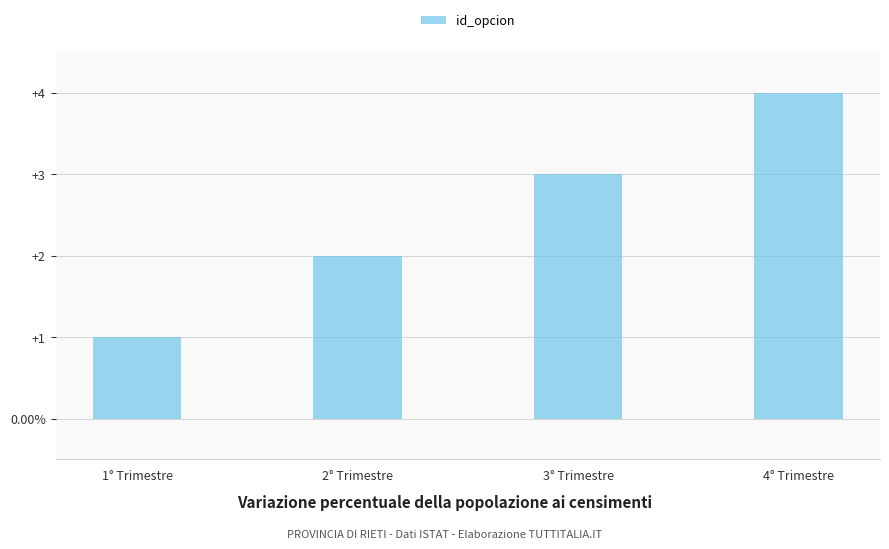

At which label does the data first exceed 3?

4° Trimestre